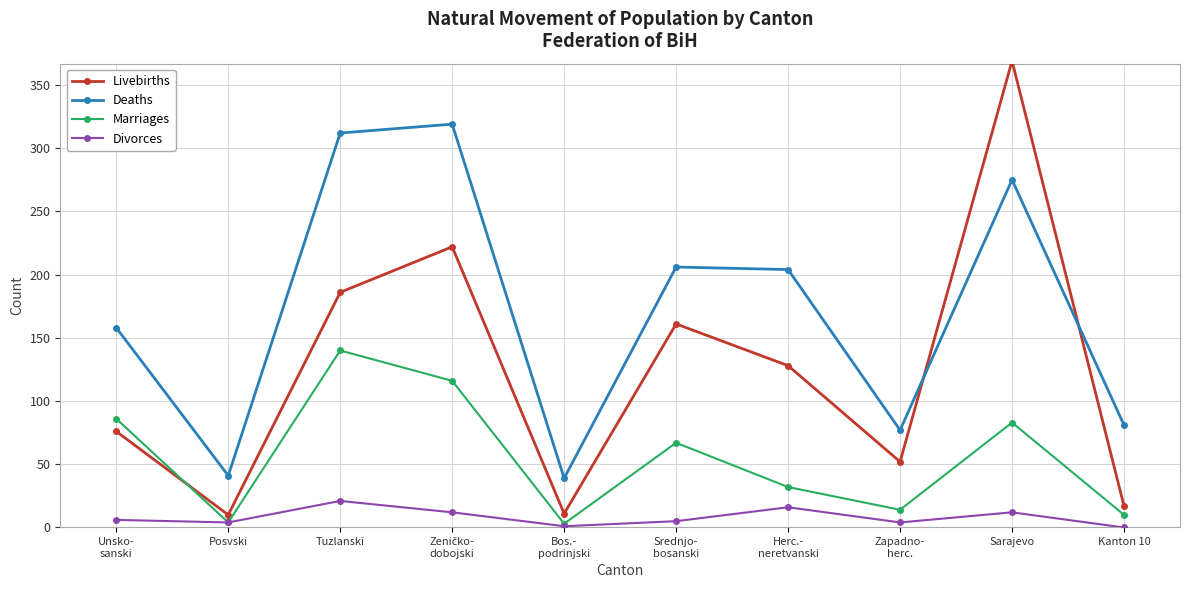

Where is the first local minimum for Livebirths?

Posvski